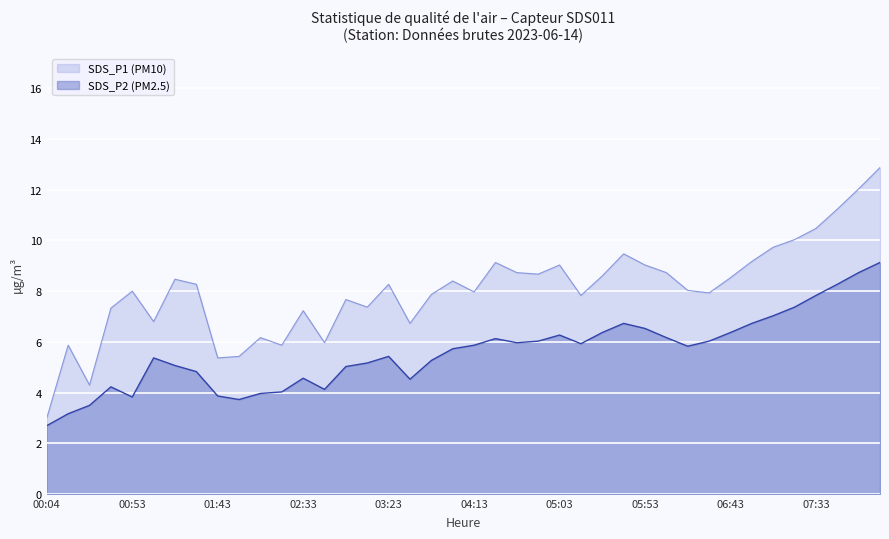

Between 00:40 and 00:53, which series saw the biggest shift?

SDS_P1